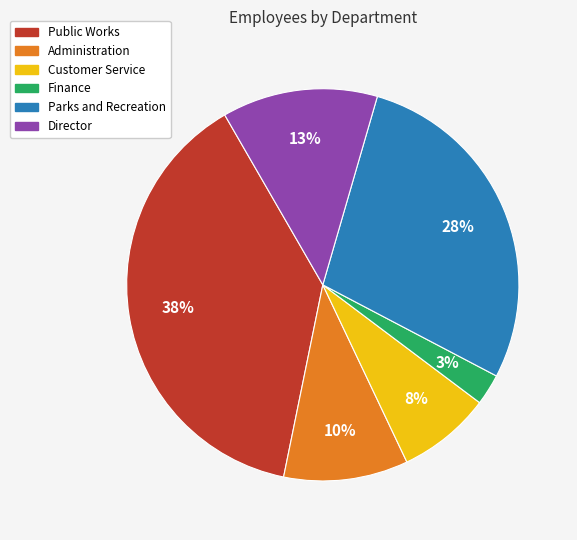

The Public Works slice represents 38% of the pie. True or false?

True